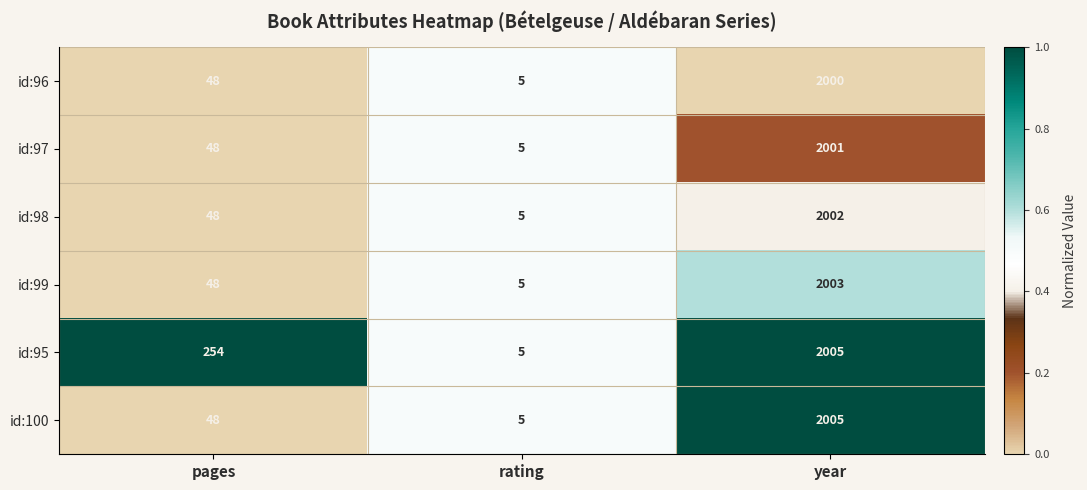

What is the sum of the id:100 values at year and pages?

2053